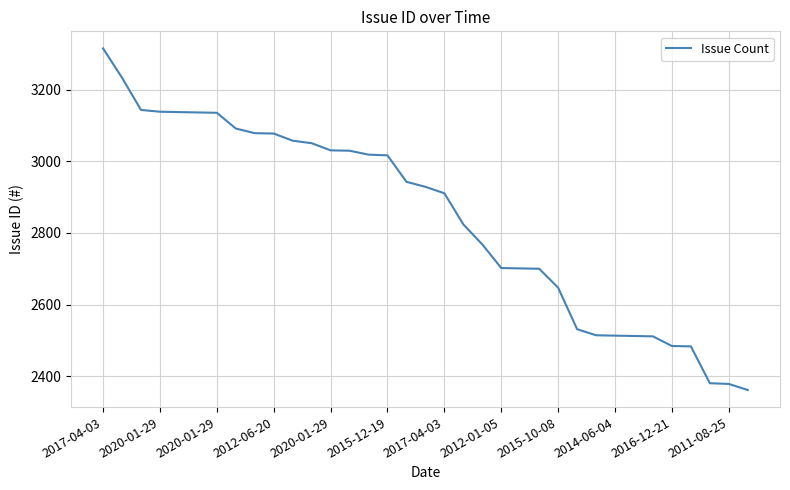

What is the difference between the maximum and minimum values?

955